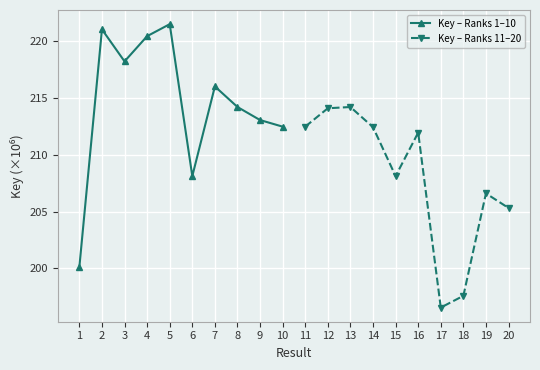

Where is the first local maximum for Key – Ranks 1–10?

2